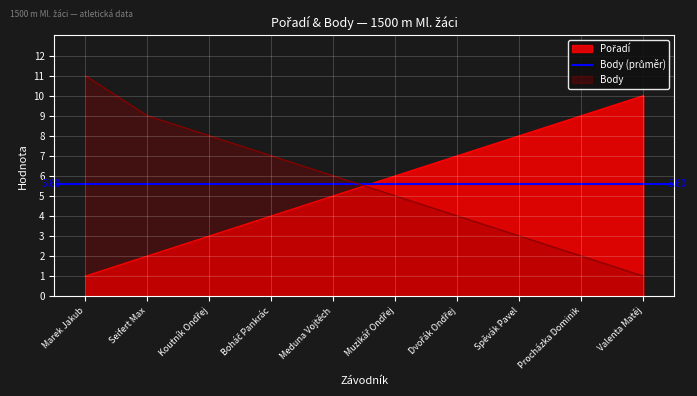

Which series changed the most between Koutník Ondřej and Spěvák Pavel?

Pořadí